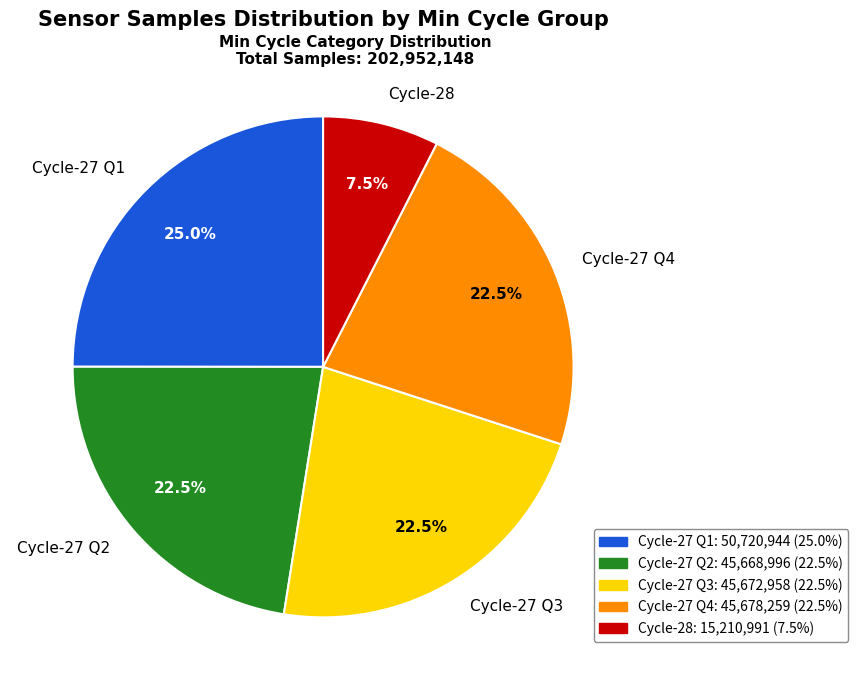

Which slice is the smallest?

Cycle-28